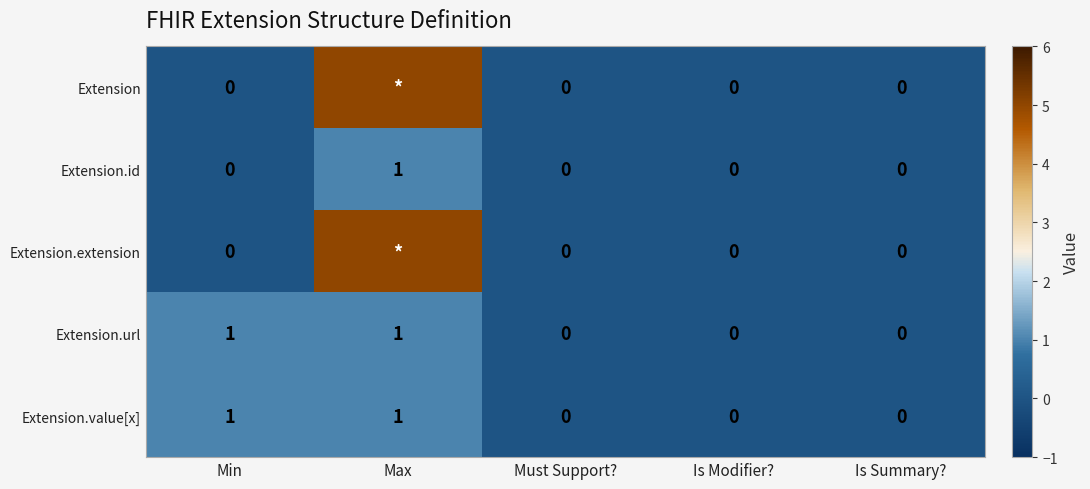

Is the value of Extension at Min greater than the value of Extension.id at Max?

No